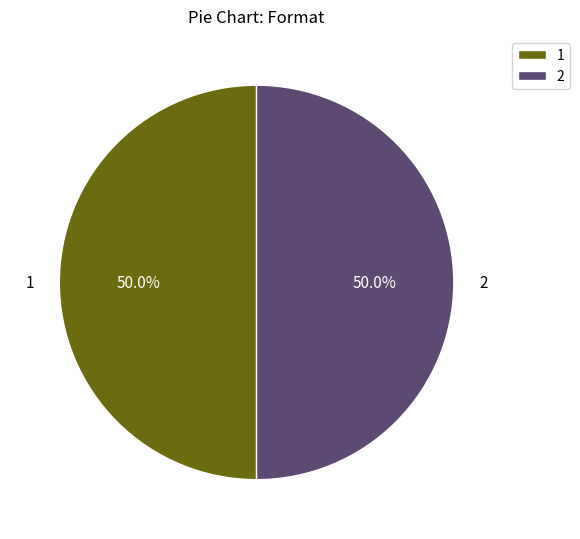

What is the ratio of the value at 2 to the value at 1?

1.0